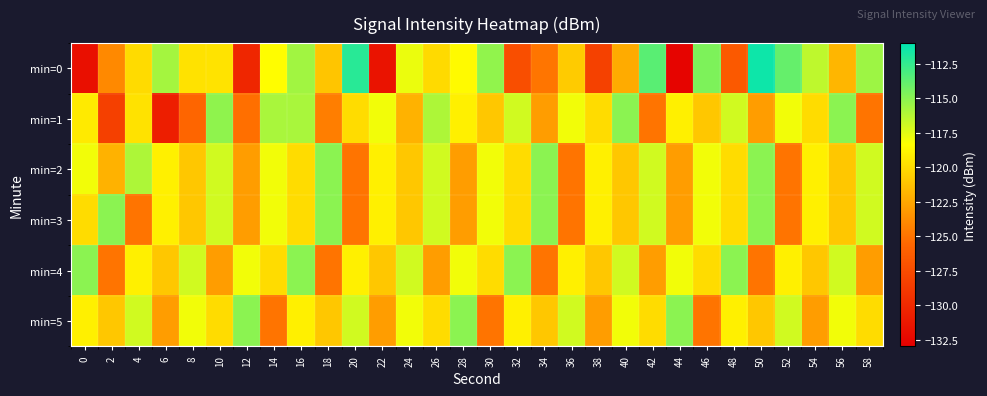

Reading left to right, list all the values displayed in this chart.

min=0: 0=-131.9	2=-124.0	4=-120.0	6=-115.7	8=-119.7	10=-119.7	12=-130.2	14=-118.4	16=-115.7	18=-121.1	20=-112.2	22=-131.6	24=-117.8	26=-120.1	28=-118.5	30=-115.2	32=-127.3	34=-124.9	36=-120.8	38=-128.2	40=-122.3	42=-113.6	44=-132.7	46=-114.6	48=-126.5	50=-111.4	52=-114.0	54=-116.5	56=-121.8	58=-115.5
min=1: 0=-119.3	2=-128.4	4=-119.7	6=-130.8	8=-125.7	10=-115.1	12=-125.2	14=-115.9	16=-115.9	18=-124.5	20=-120.0	22=-118.0	24=-122.0	26=-116.0	28=-119.0	30=-121.0	32=-117.0	34=-123.0	36=-118.0	38=-120.0	40=-115.0	42=-125.0	44=-119.0	46=-121.0	48=-117.0	50=-123.0	52=-118.0	54=-120.0	56=-115.0	58=-125.0
min=2: 0=-118.0	2=-122.0	4=-116.0	6=-119.0	8=-121.0	10=-117.0	12=-123.0	14=-118.0	16=-120.0	18=-115.0	20=-125.0	22=-119.0	24=-121.0	26=-117.0	28=-123.0	30=-118.0	32=-120.0	34=-115.0	36=-125.0	38=-119.0	40=-121.0	42=-117.0	44=-123.0	46=-118.0	48=-120.0	50=-115.0	52=-125.0	54=-119.0	56=-121.0	58=-117.0
min=3: 0=-120.0	2=-115.0	4=-125.0	6=-119.0	8=-121.0	10=-117.0	12=-123.0	14=-118.0	16=-120.0	18=-115.0	20=-125.0	22=-119.0	24=-121.0	26=-117.0	28=-123.0	30=-118.0	32=-120.0	34=-115.0	36=-125.0	38=-119.0	40=-121.0	42=-117.0	44=-123.0	46=-118.0	48=-120.0	50=-115.0	52=-125.0	54=-119.0	56=-121.0	58=-117.0
min=4: 0=-115.0	2=-125.0	4=-119.0	6=-121.0	8=-117.0	10=-123.0	12=-118.0	14=-120.0	16=-115.0	18=-125.0	20=-119.0	22=-121.0	24=-117.0	26=-123.0	28=-118.0	30=-120.0	32=-115.0	34=-125.0	36=-119.0	38=-121.0	40=-117.0	42=-123.0	44=-118.0	46=-120.0	48=-115.0	50=-125.0	52=-119.0	54=-121.0	56=-117.0	58=-123.0
min=5: 0=-119.0	2=-121.0	4=-117.0	6=-123.0	8=-118.0	10=-120.0	12=-115.0	14=-125.0	16=-119.0	18=-121.0	20=-117.0	22=-123.0	24=-118.0	26=-120.0	28=-115.0	30=-125.0	32=-119.0	34=-121.0	36=-117.0	38=-123.0	40=-118.0	42=-120.0	44=-115.0	46=-125.0	48=-119.0	50=-121.0	52=-117.0	54=-123.0	56=-118.0	58=-120.0